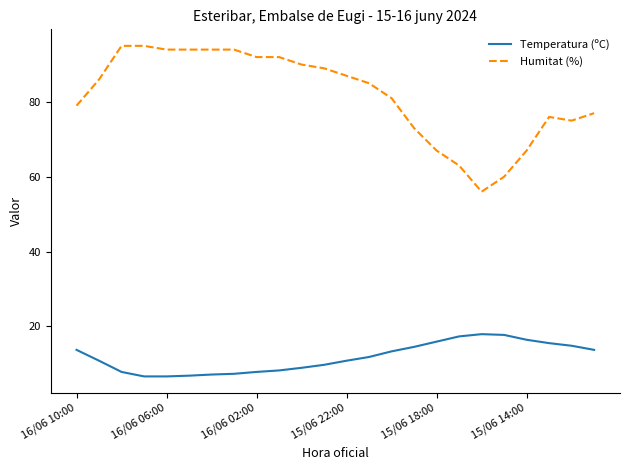

List the series in order of their peak value, highest first.

Humitat (%), Temperatura (ºC)